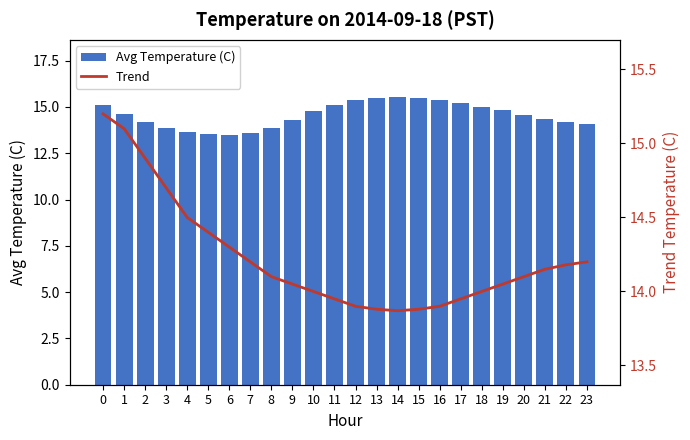

How many groups of bars are there?

24